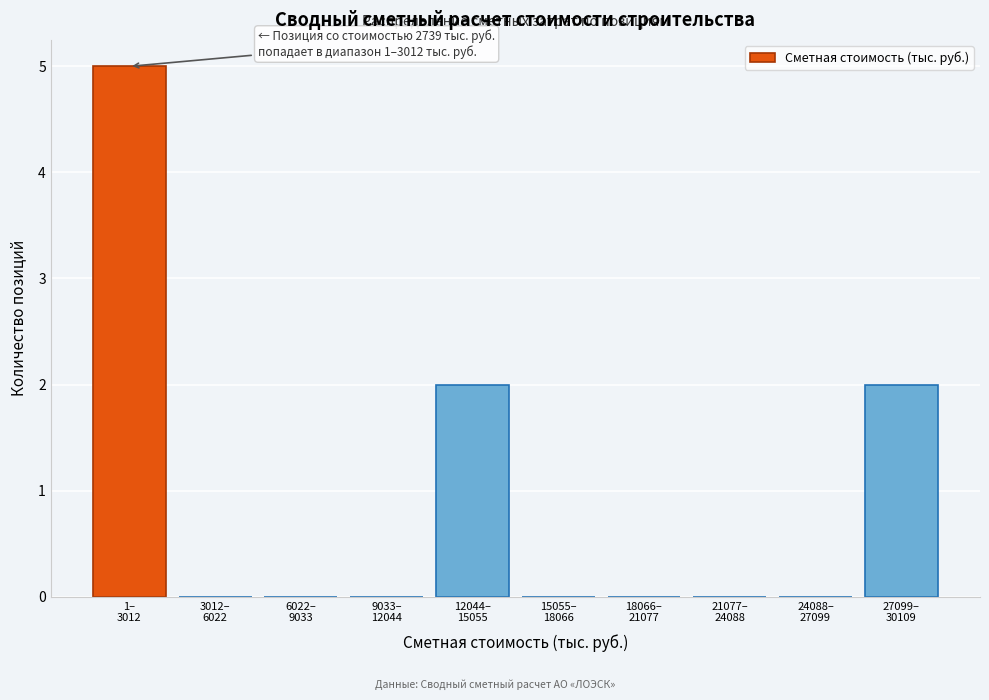

What is the maximum value shown in the chart?

5